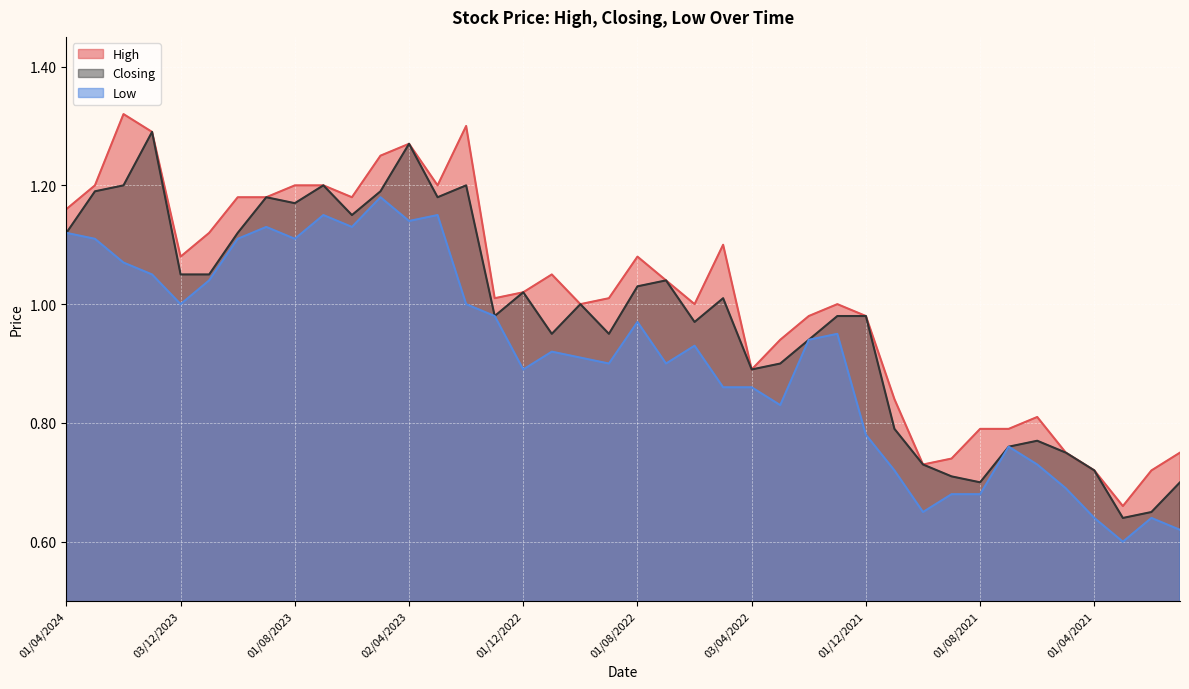

Is it true that High equals 1.6 at 01/12/2021?

False